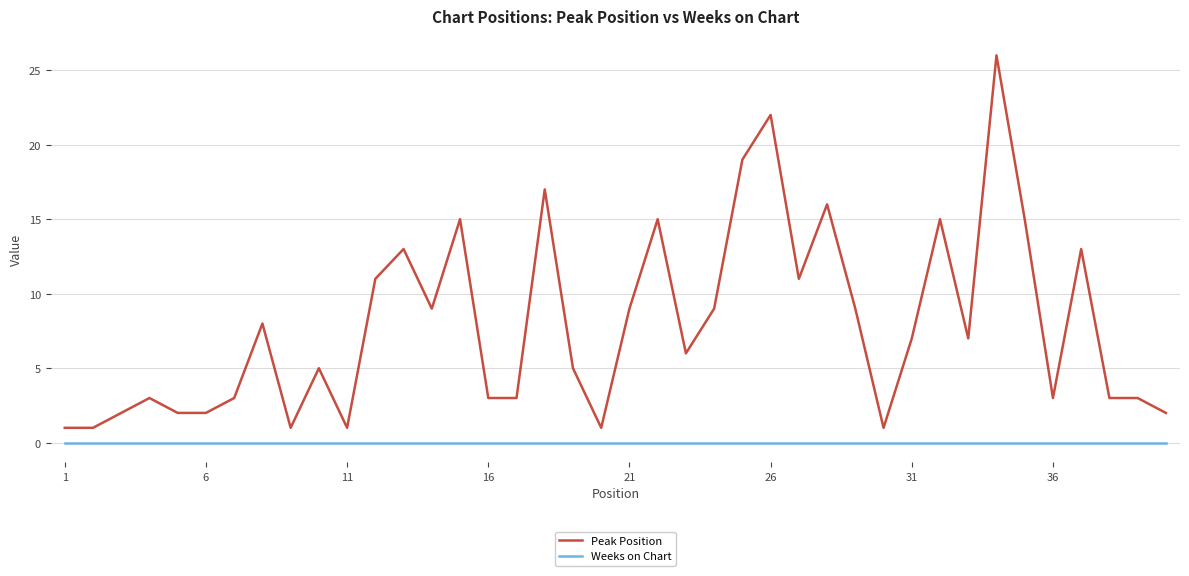

True or false: Weeks on Chart and Peak Position cross at least once.

False